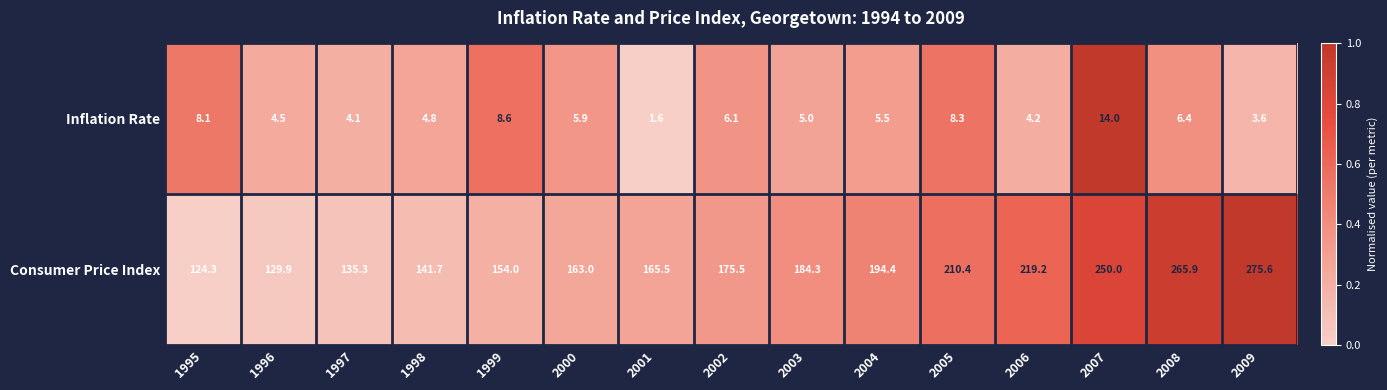

Is it true that Consumer Price Index equals 275.6 at 2009?

True